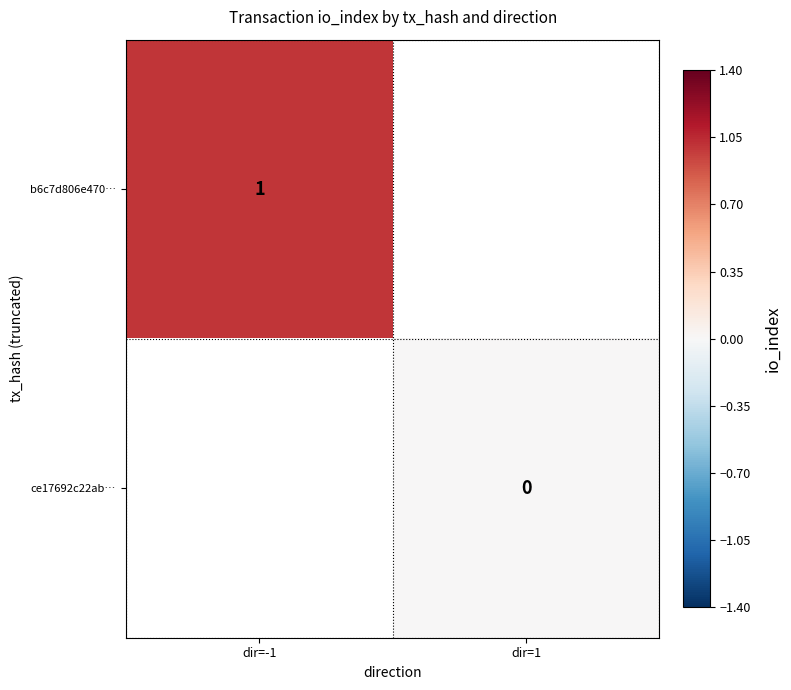

Which label corresponds to the smallest value in the chart?

dir=1